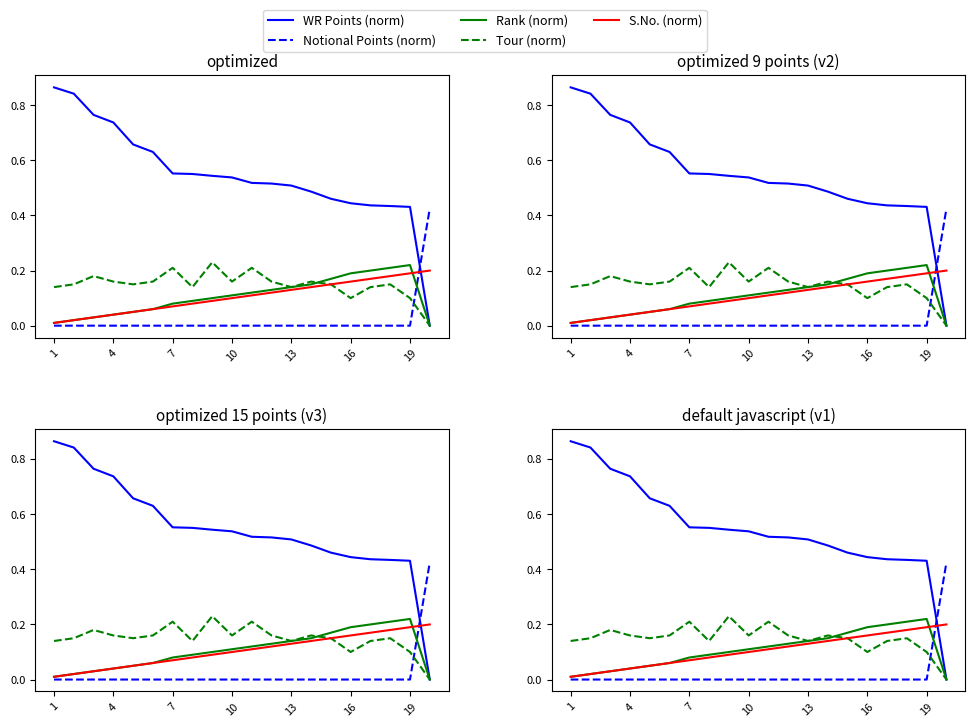

How many times do WR Points (norm) and S.No. (norm) cross each other?

1